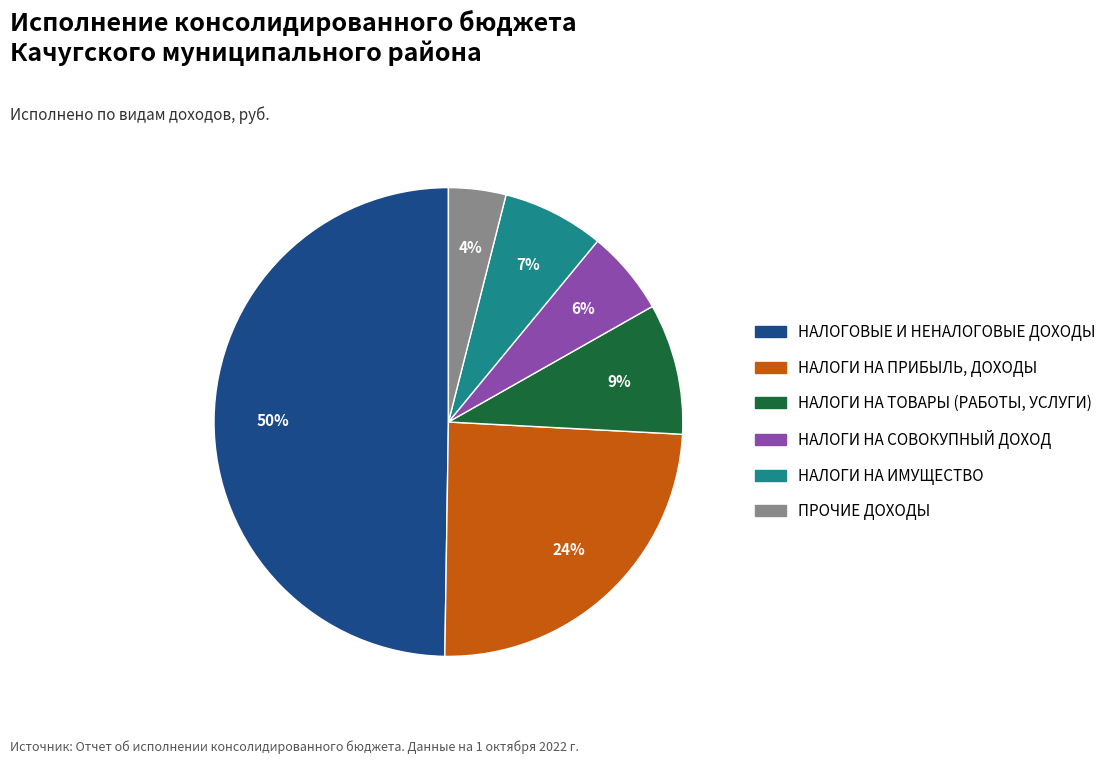

Does НАЛОГИ НА ИМУЩЕСТВО account for over 50% of the chart?

No